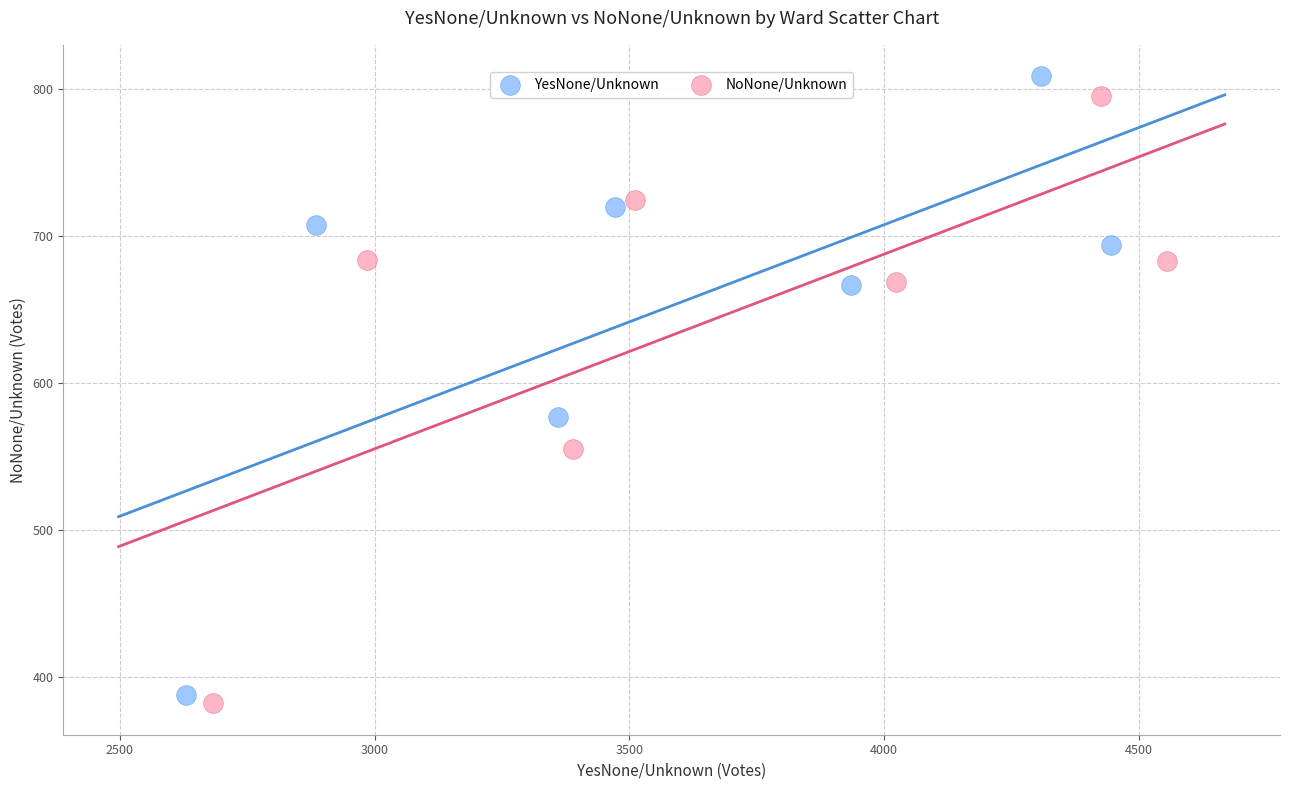

Which series has the largest Y range (max minus min)?

YesNone/Unknown